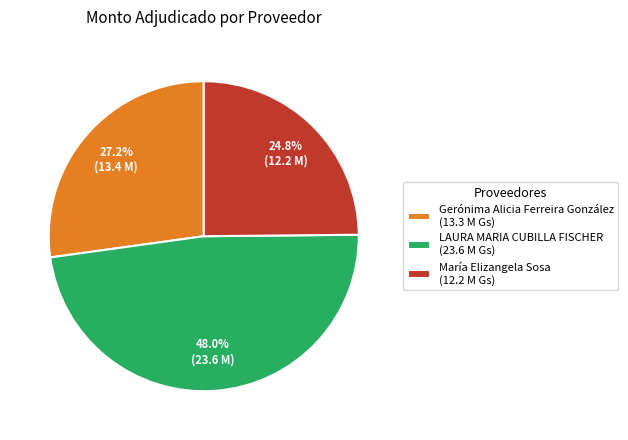

Which category has the biggest portion of the pie?

LAURA MARIA CUBILLA FISCHER